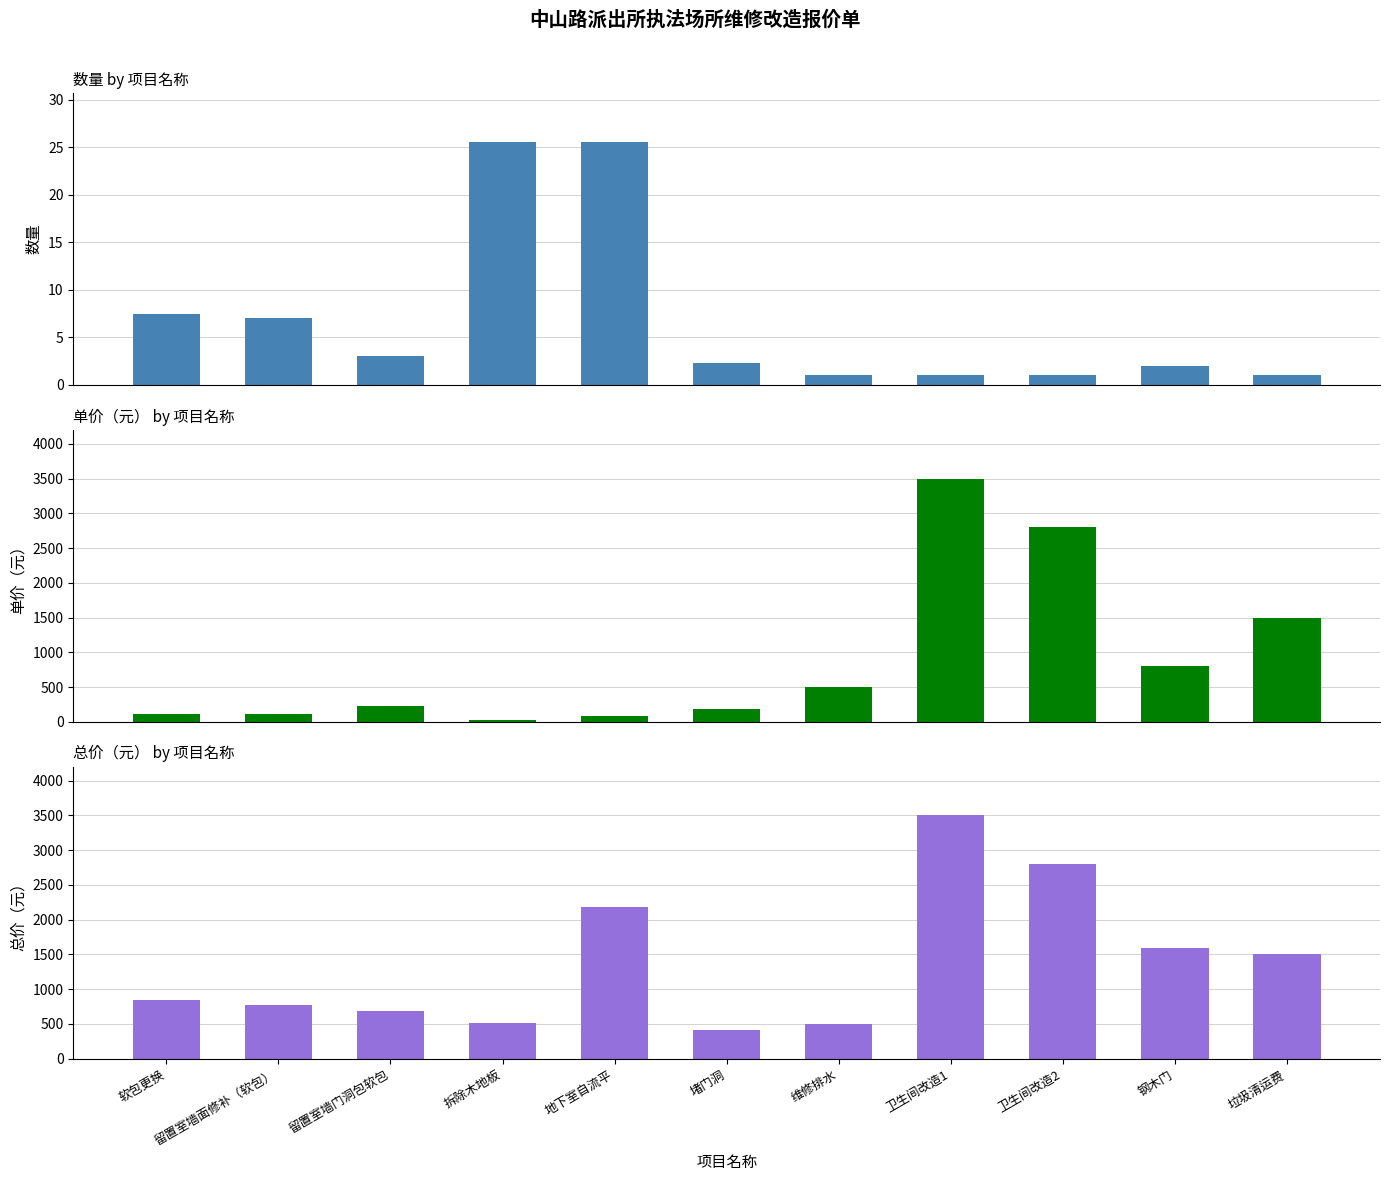

What is the total value across all series at 钢木门?

2402.0